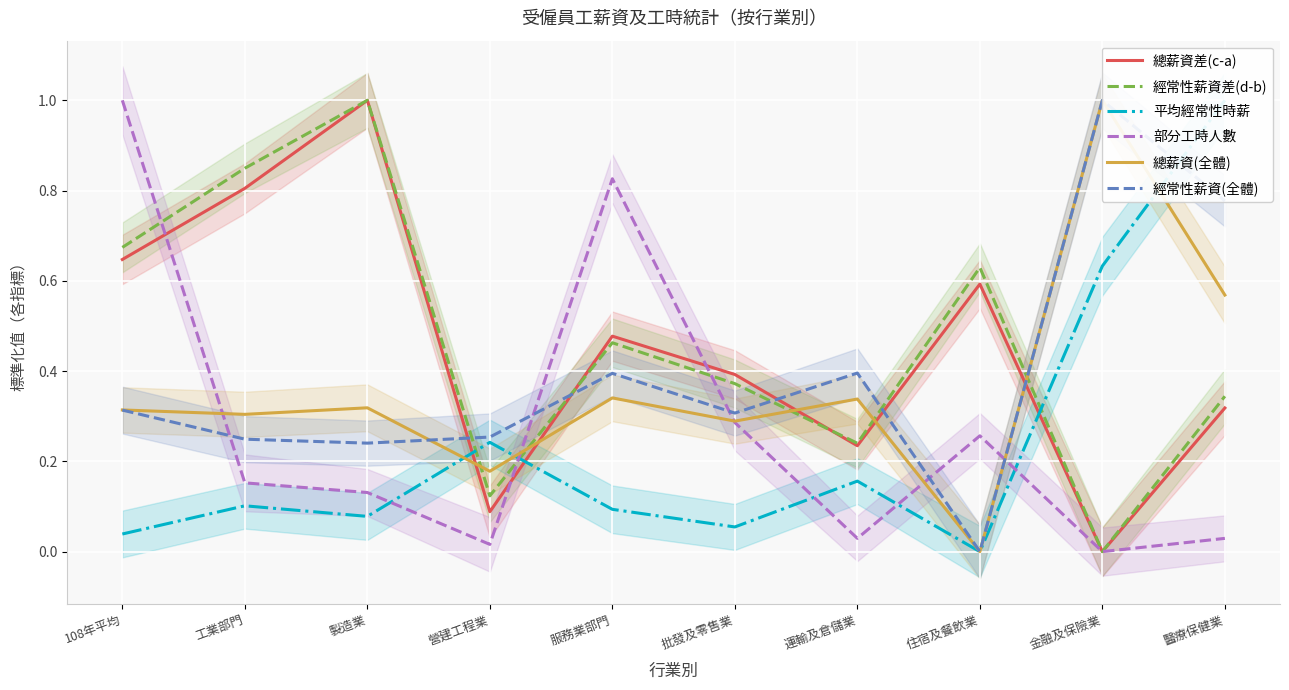

Which series has the largest range (max minus min)?

總薪資差(c-a)